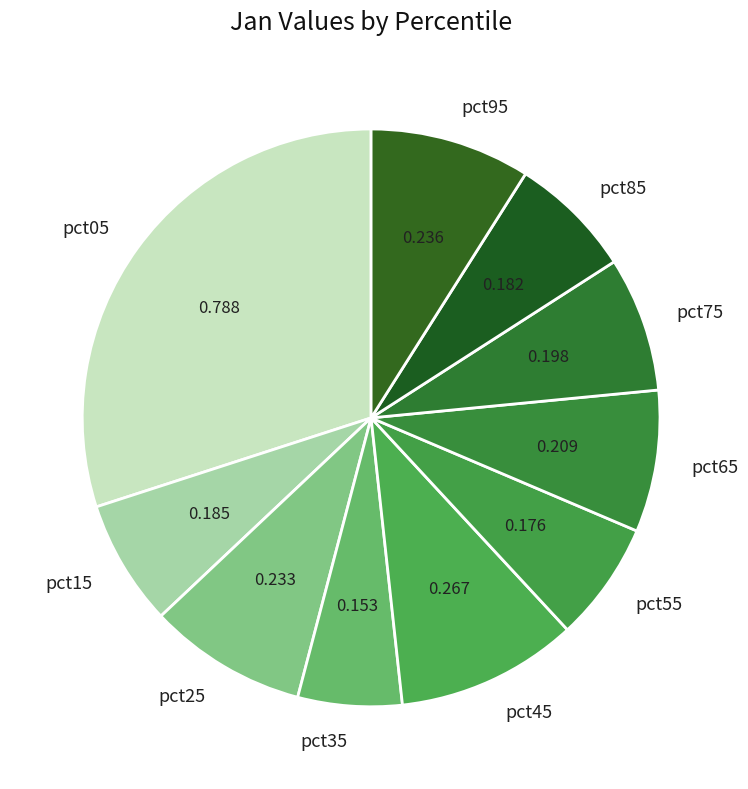

How many slices are in this pie chart?

10